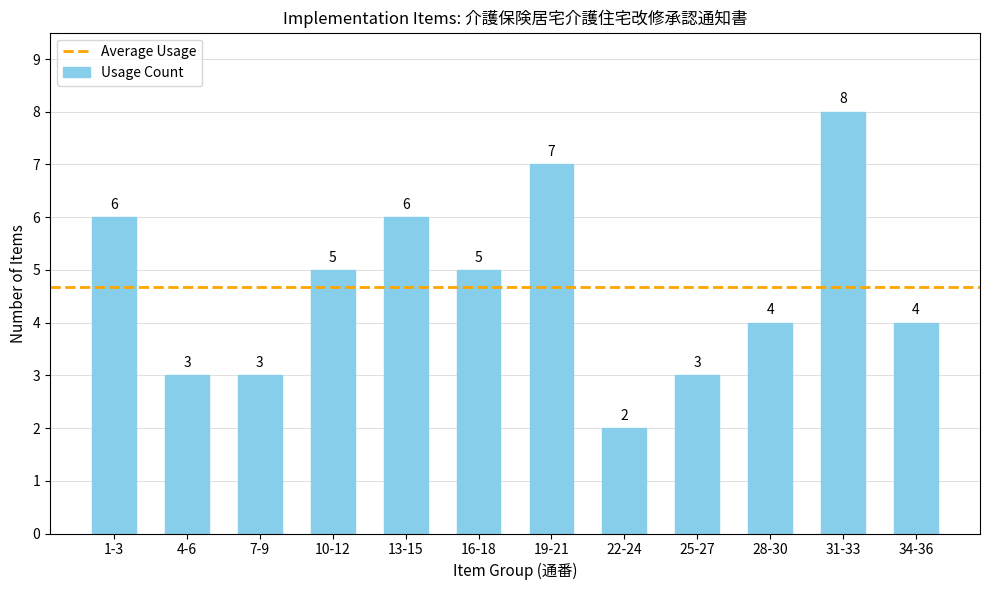

What is the value of the 1st bar from the left?

6